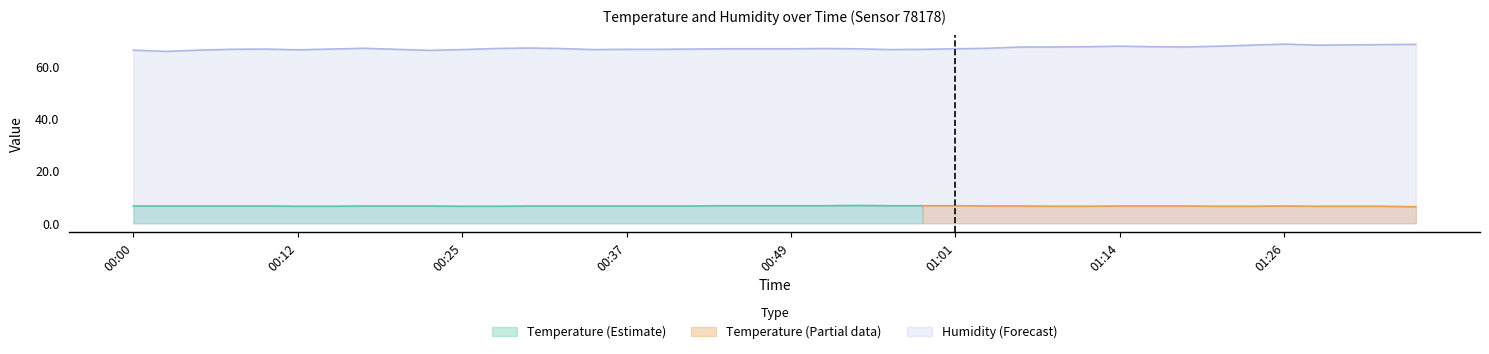

Is it true that the value at 01:33 is 23.8?

False